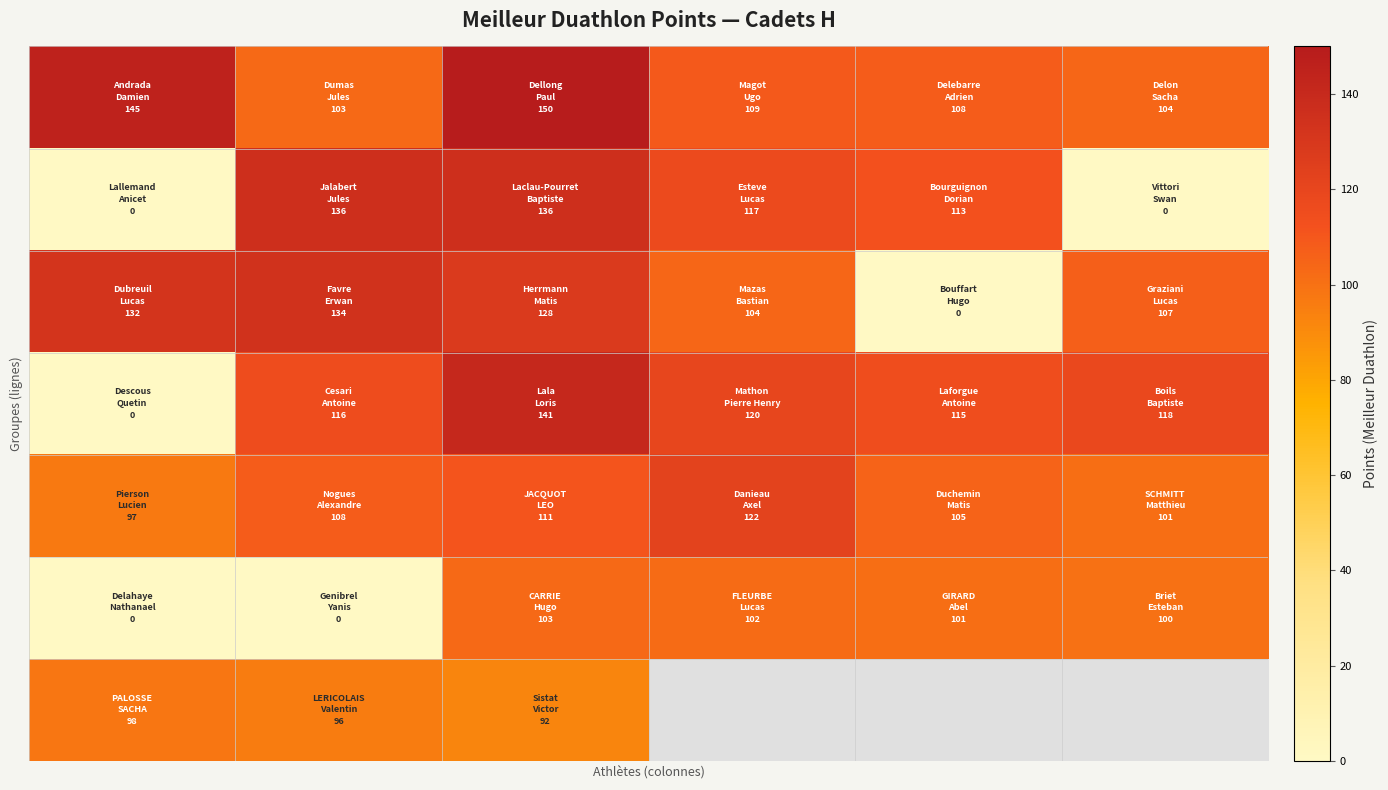

What is the spread (max minus min) of values at 2?

58.0